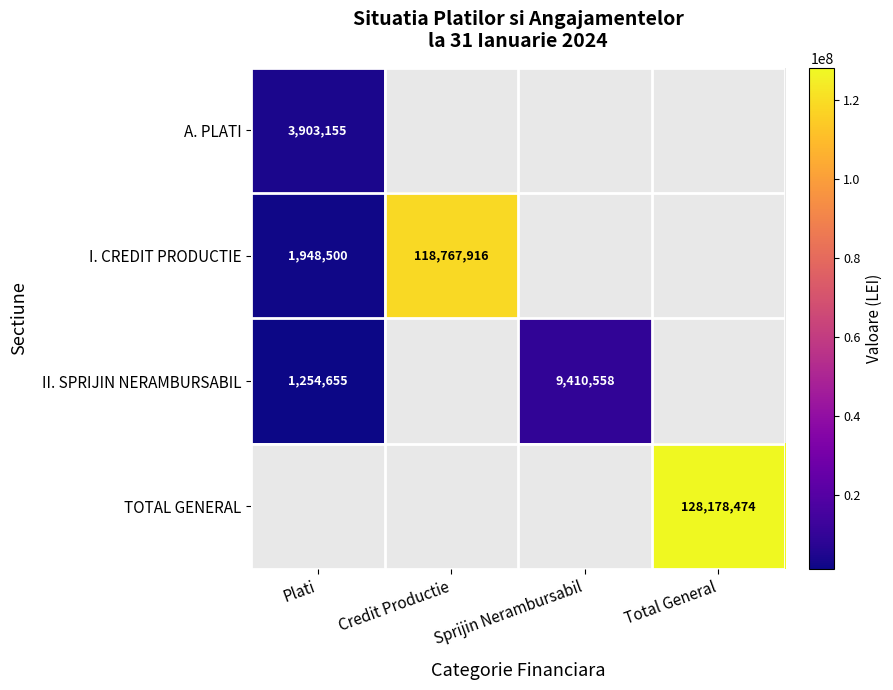

How many data points does each series have?

4